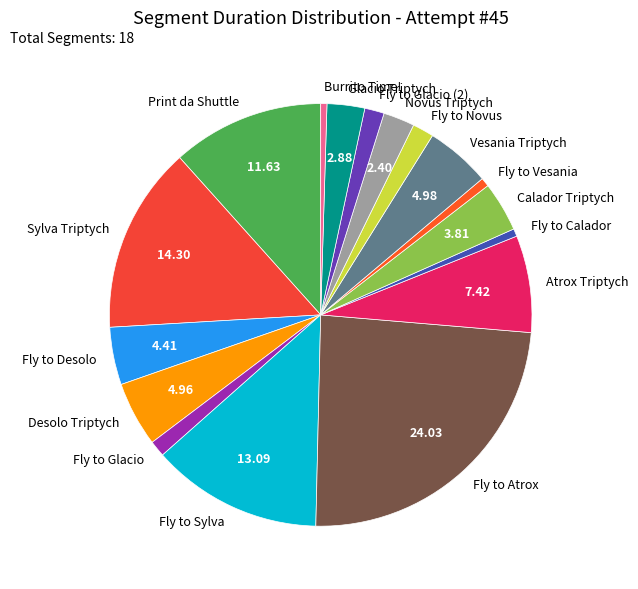

Which category has the biggest portion of the pie?

Fly to Atrox